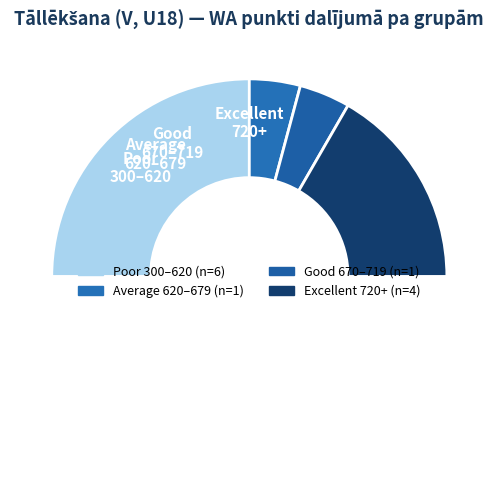

How many slices are in this pie chart?

5